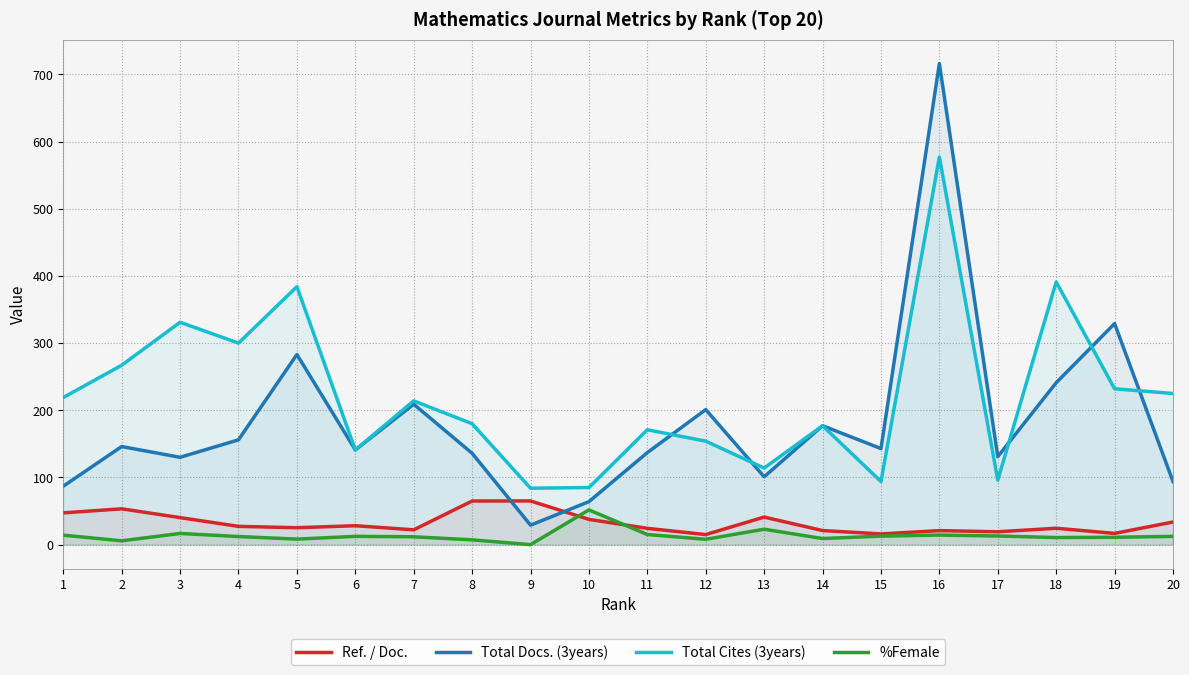

What is the value of the %Female point at the 14th from the left?

9.1